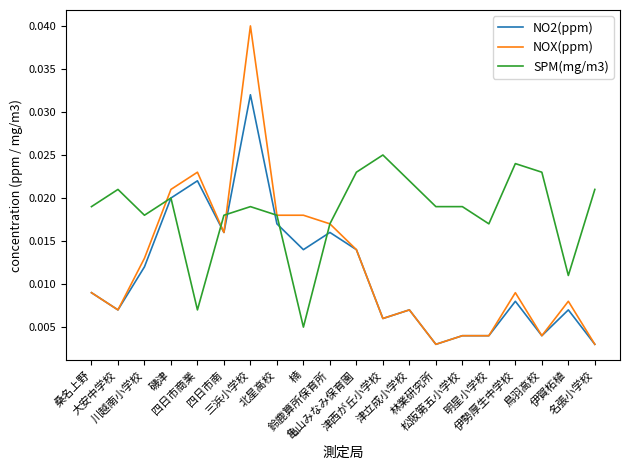

What position from the left is 伊賀柘植?

19